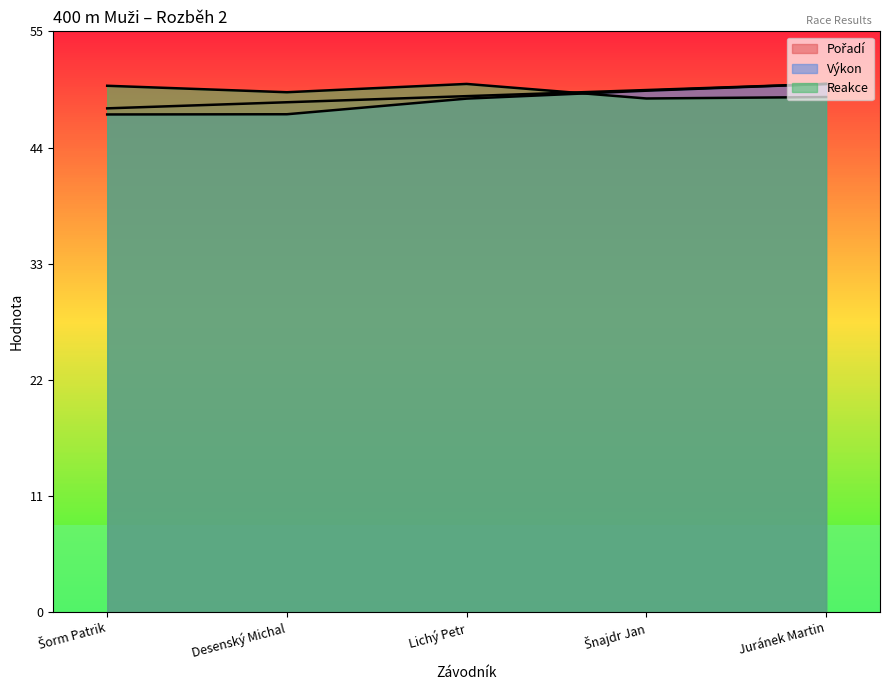

Which series has the largest range (max minus min)?

Výkon